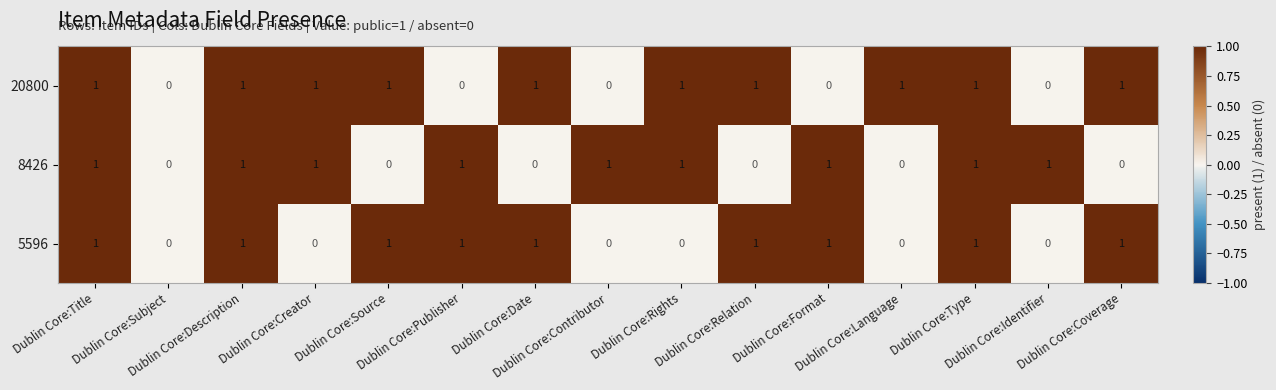

Count the 8426 values in the range 0 to 1.

15